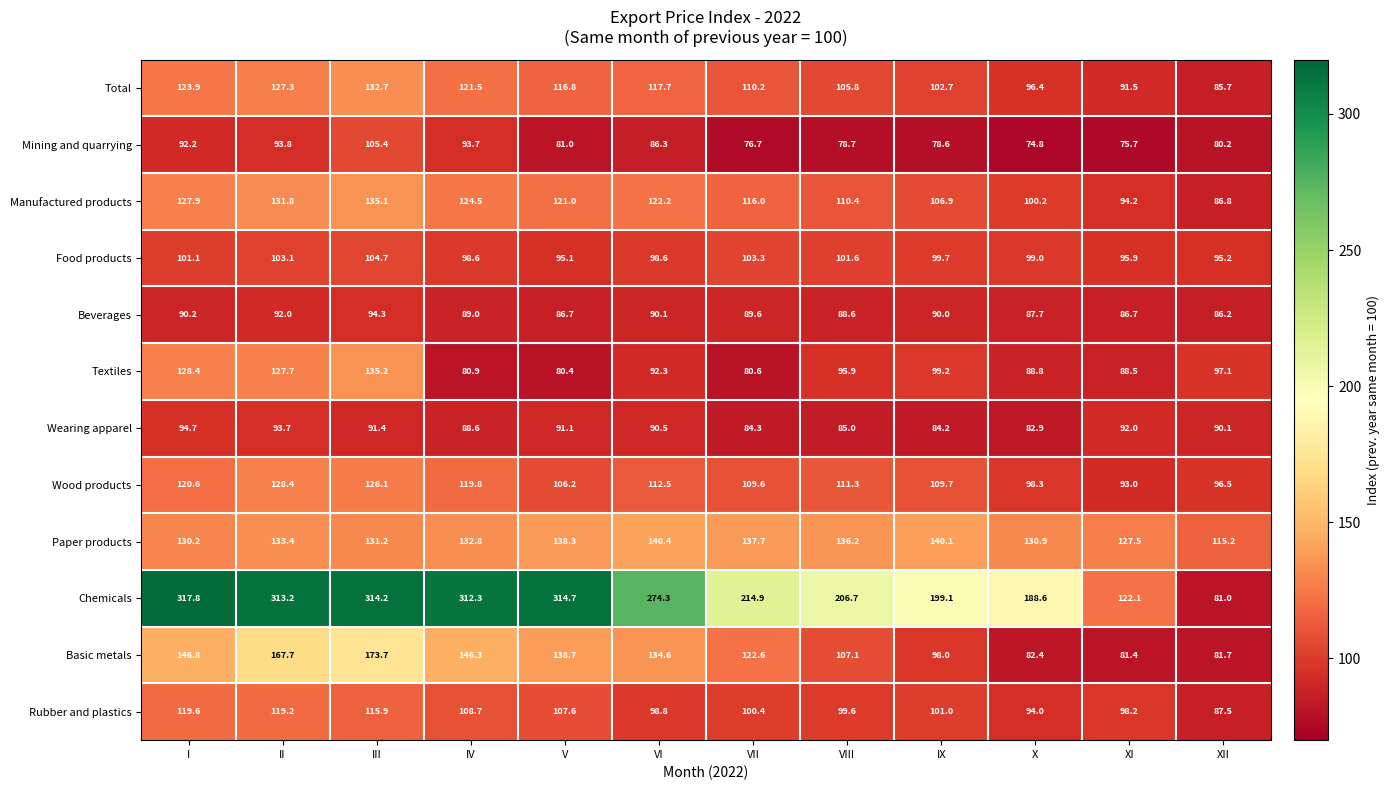

What is the maximum value for Basic metals?

173.7